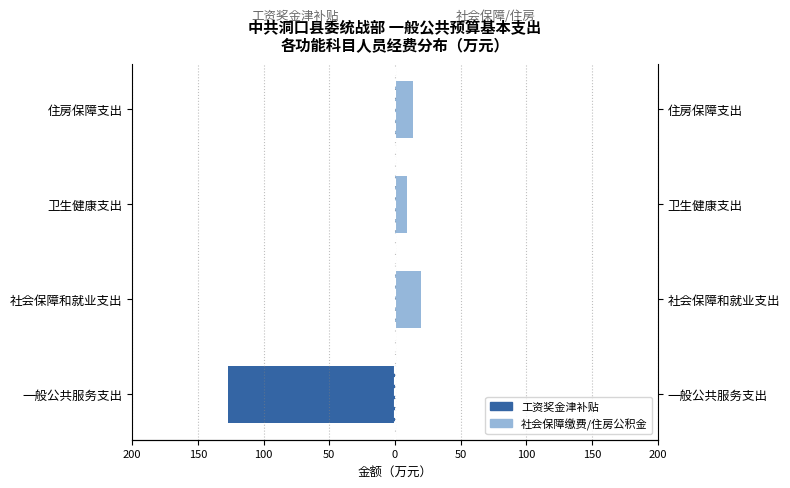

What is the minimum value for 工资奖金津补贴?

-127.1